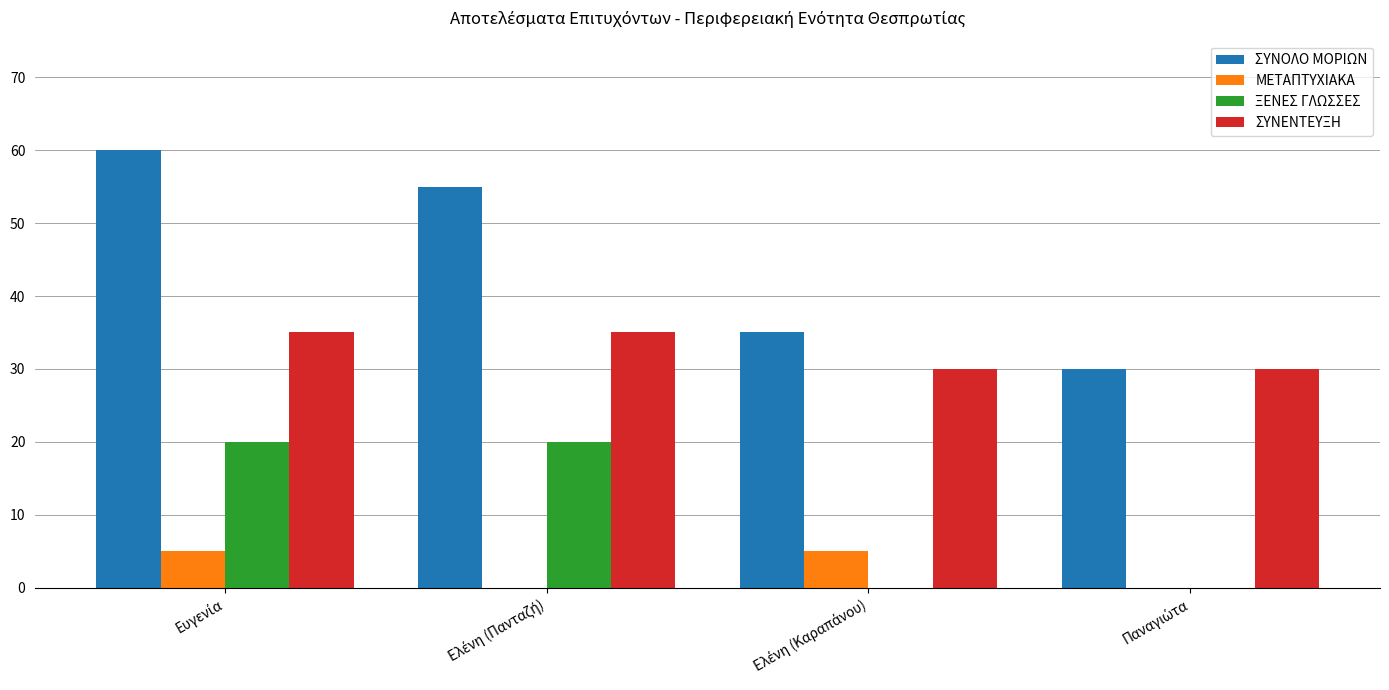

Count the ΣΥΝΕΝΤΕΥΞΗ values in the range 30 to 35.

4